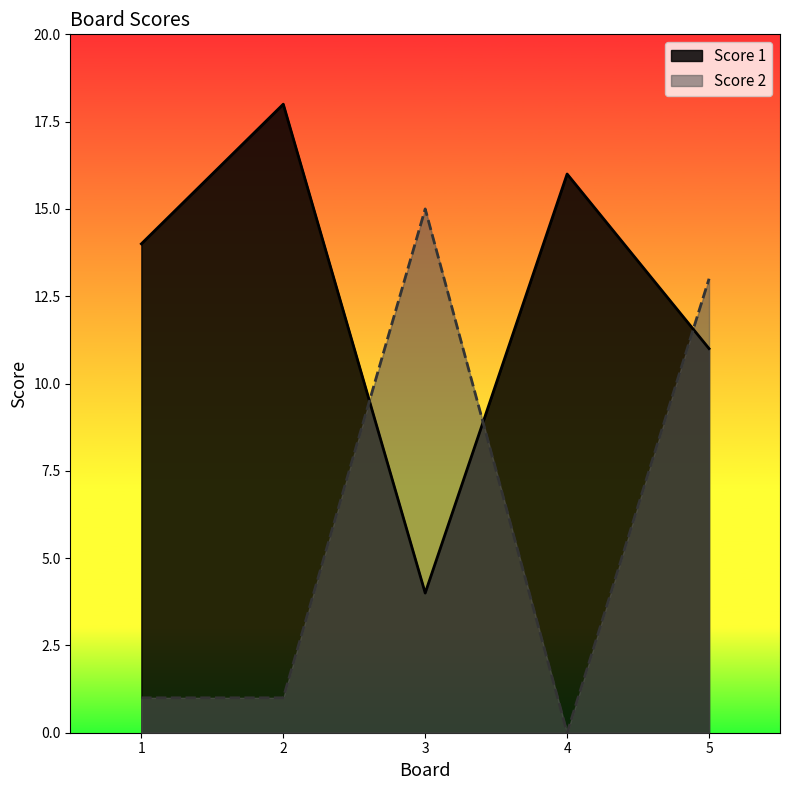

What is the difference between the Score 2 values at 2 and 5?

12